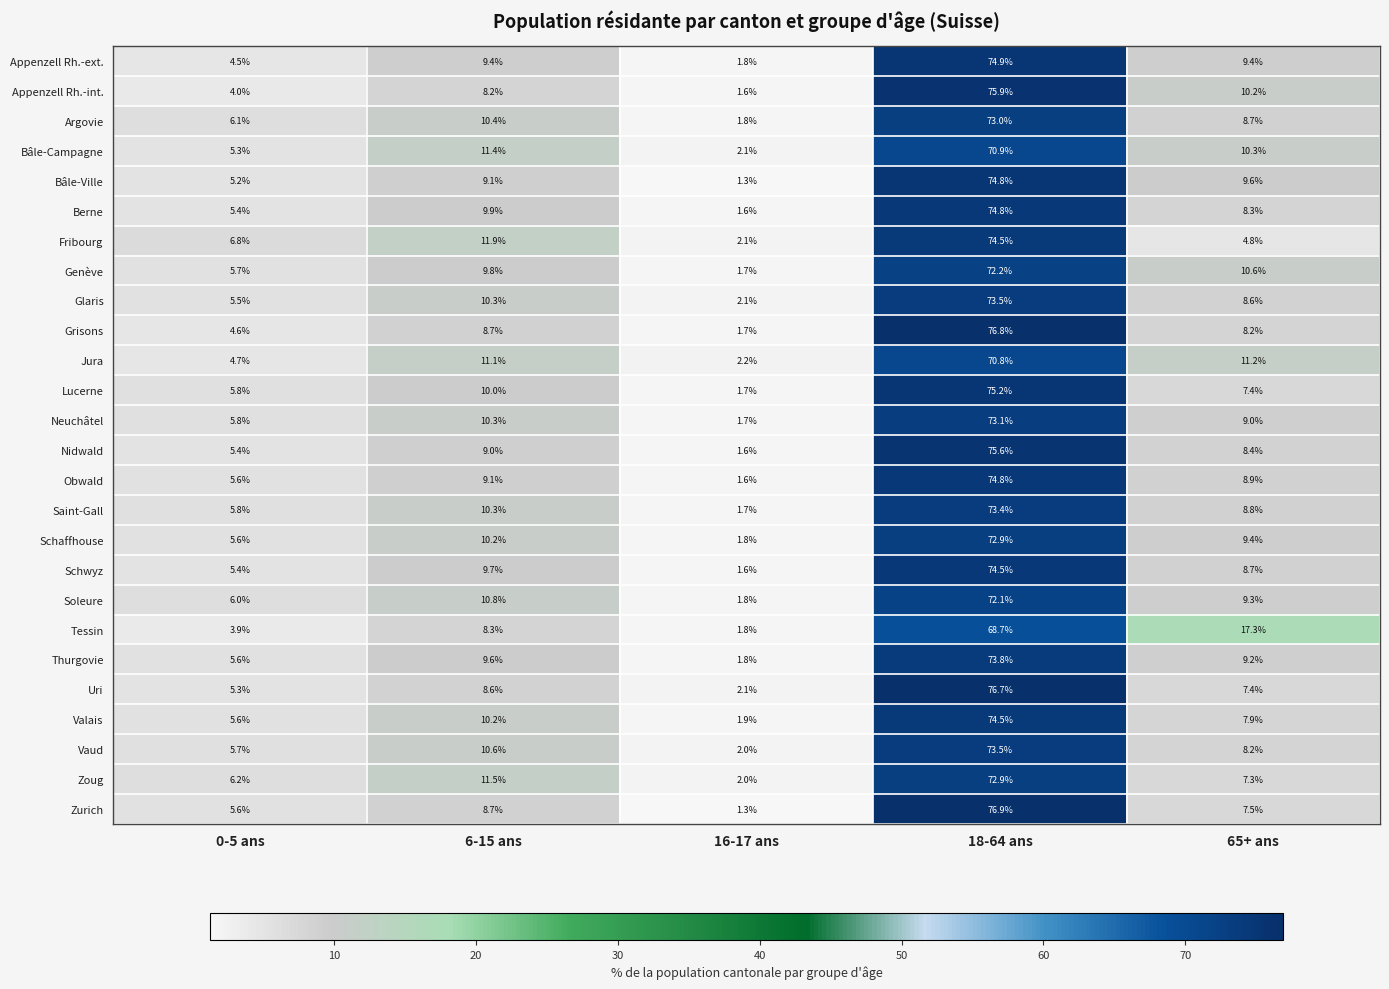

Is it true that Lucerne equals 2.3 at 0-5 ans?

False